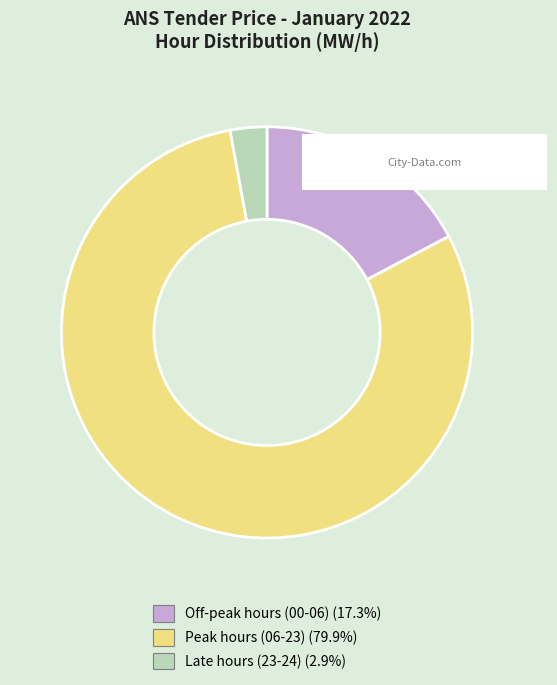

Is there any slice that represents more than half of the pie?

Yes